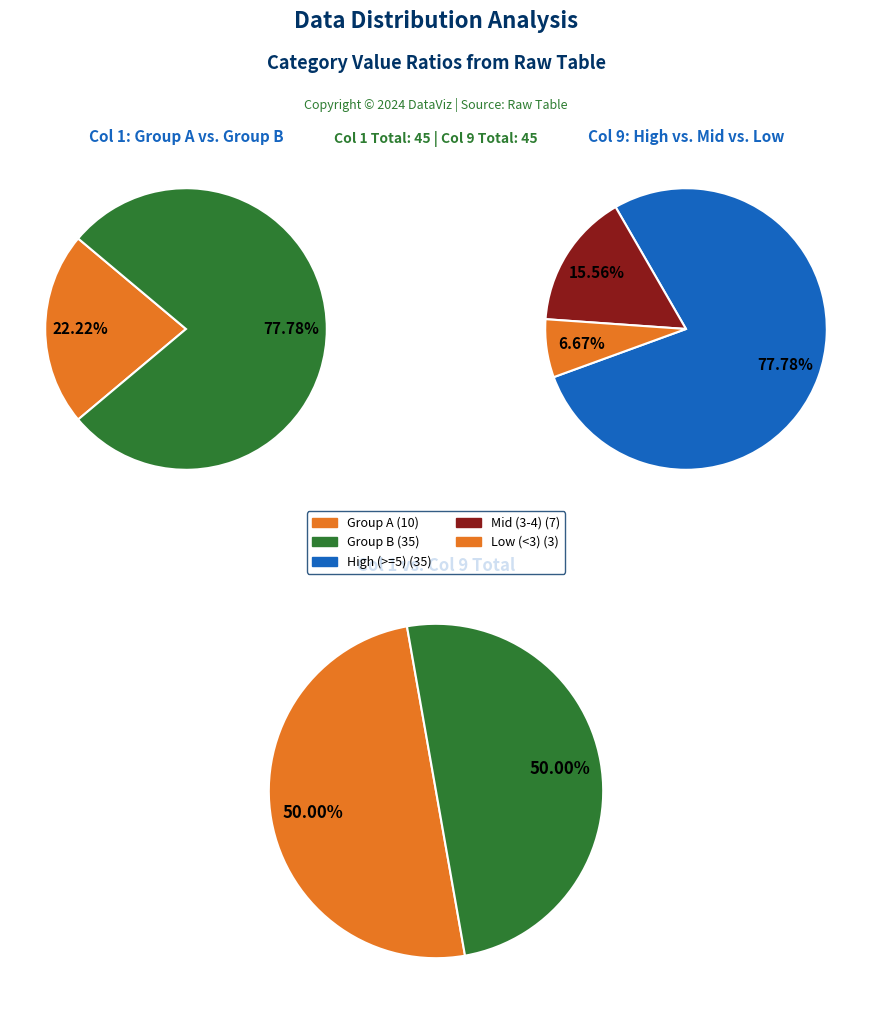

Is there a majority slice in this chart?

No